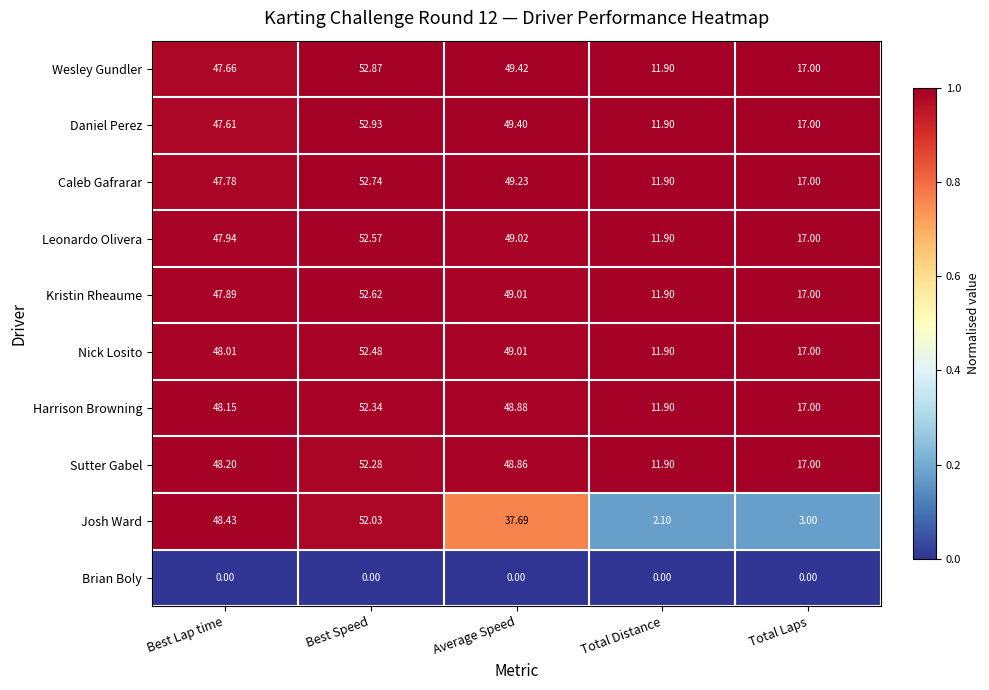

Rank the series at Best Speed from highest to lowest value.

Daniel Perez, Wesley Gundler, Caleb Gafrarar, Kristin Rheaume, Leonardo Olivera, Nick Losito, Harrison Browning, Sutter Gabel, Josh Ward, Brian Boly